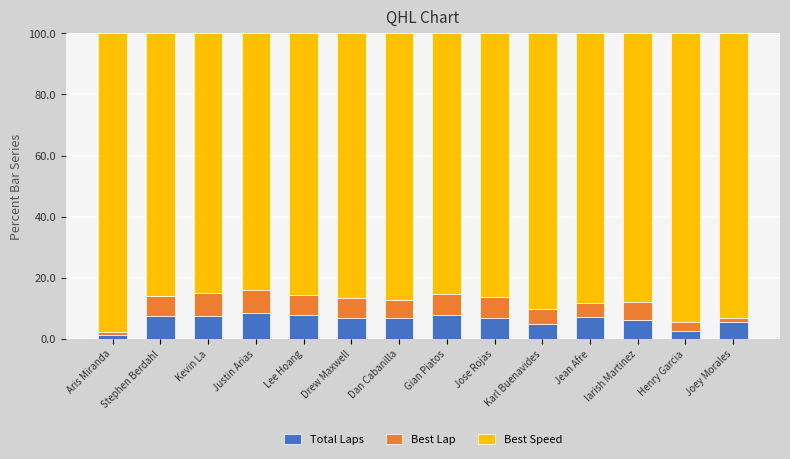

What is the difference between the maximum and minimum values in the Total Laps series?

7.5